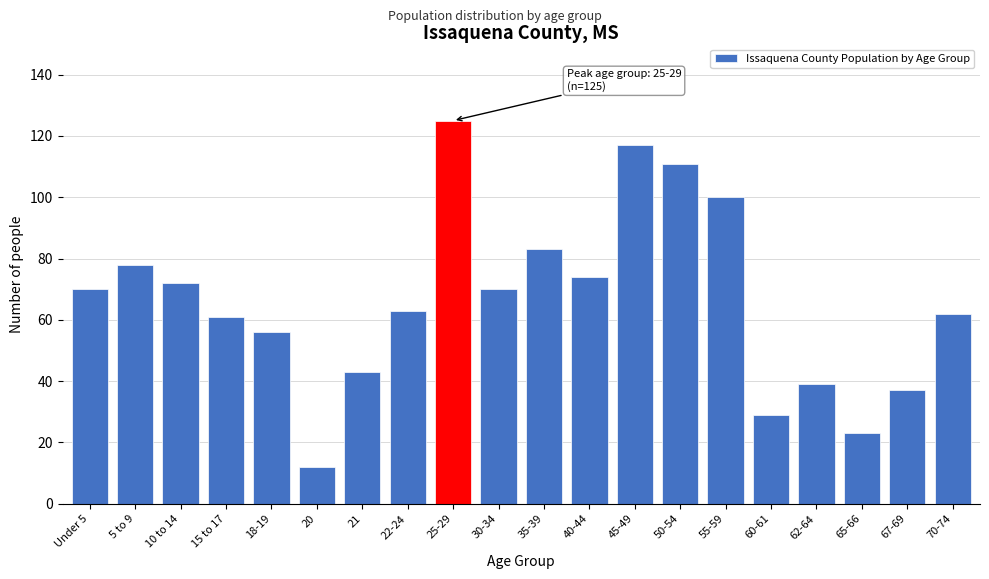

Reading right to left, transcribe all the data shown in this chart.

62	37	23	39	29	100	111	117	74	83	70	125	63	43	12	56	61	72	78	70